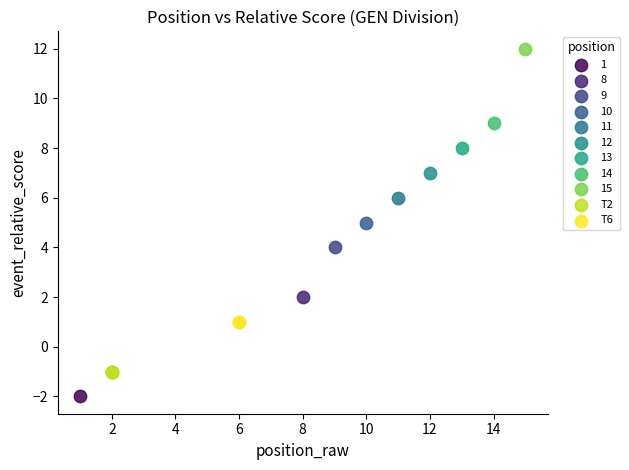

Which series reaches the maximum Y coordinate?

15